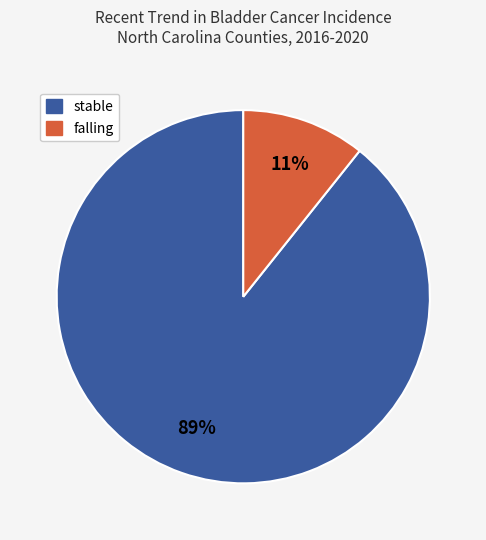

Is there a majority slice in this chart?

Yes